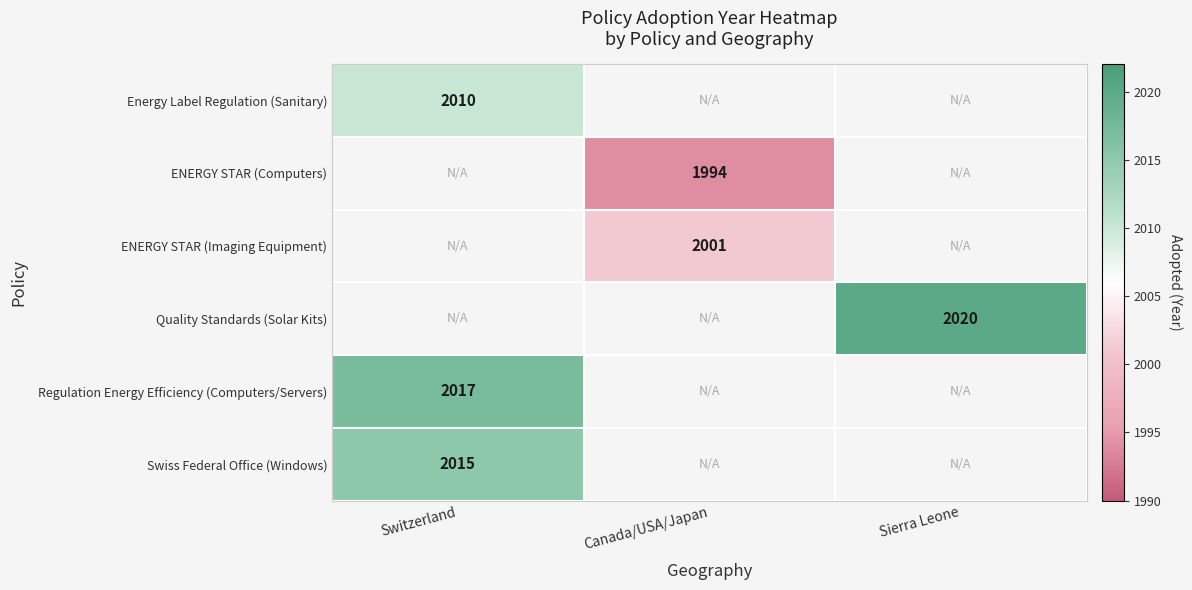

Is it true that Regulation Energy Efficiency (Computers/Servers) equals 2017 at Switzerland?

True